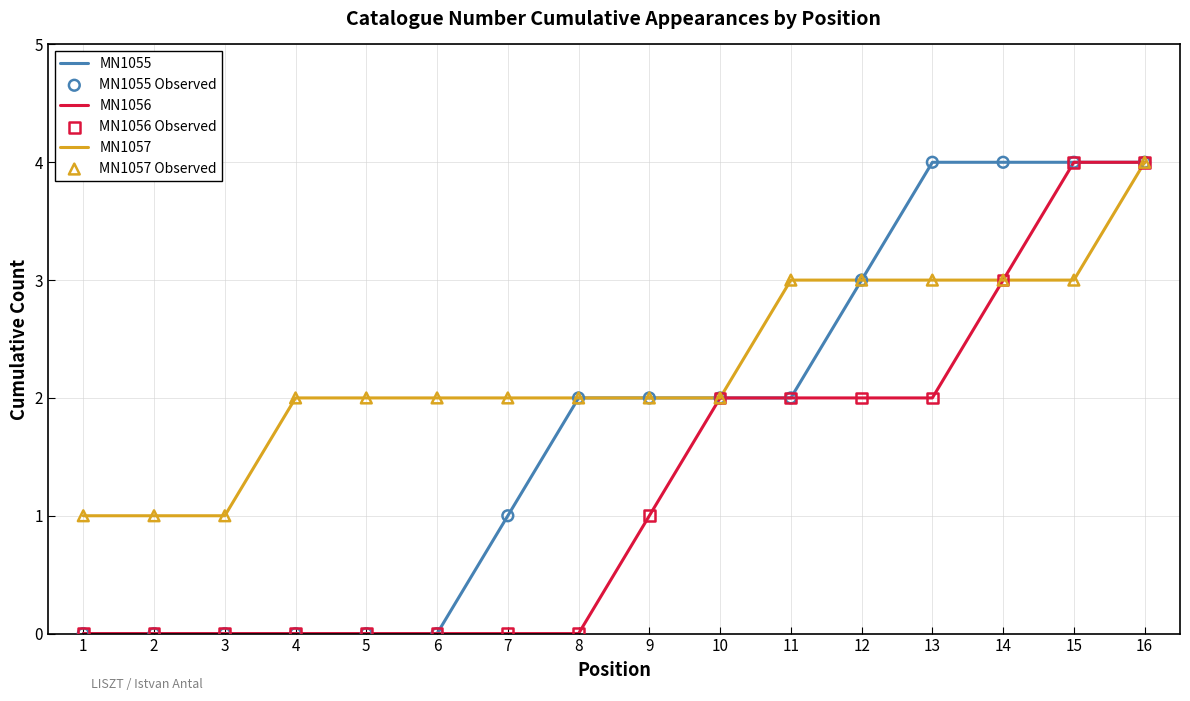

Which series has the largest total across all categories?

MN1057